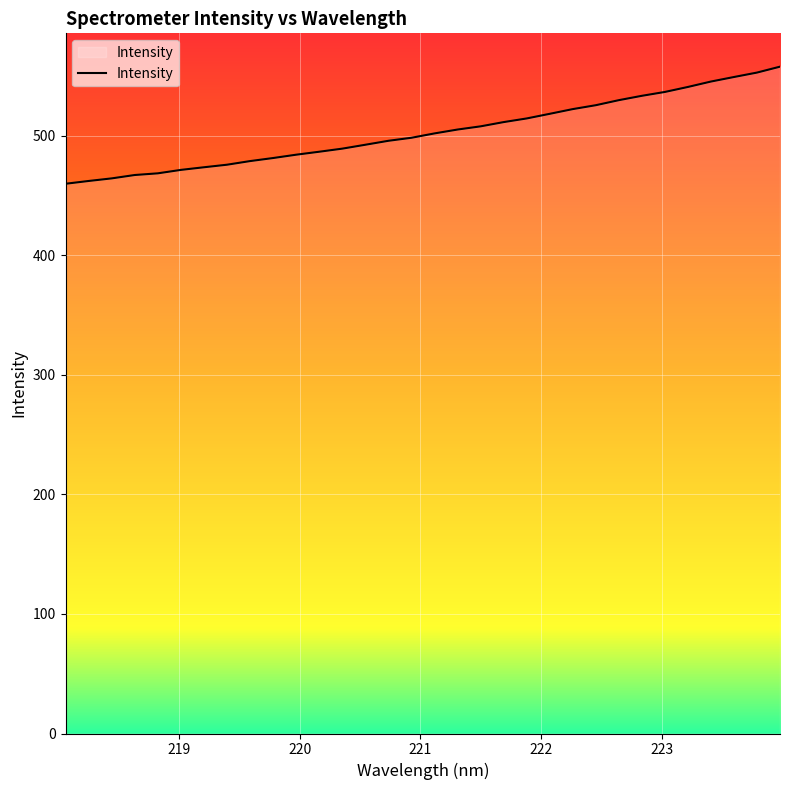

What is the greatest value displayed?

557.8